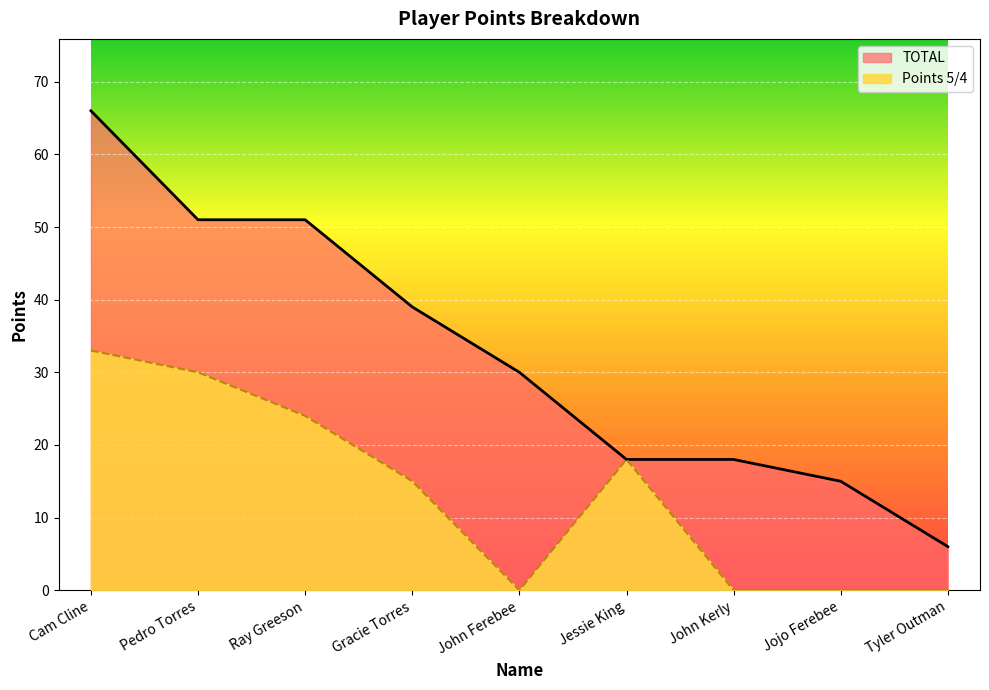

True or false: TOTAL has more than 2 interior local peaks.

False